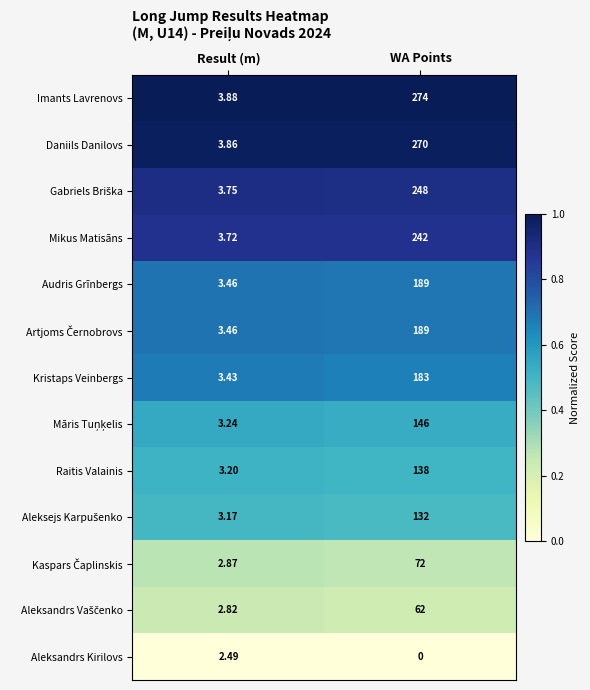

What is the difference between the highest and lowest values at Result (m)?

1.4